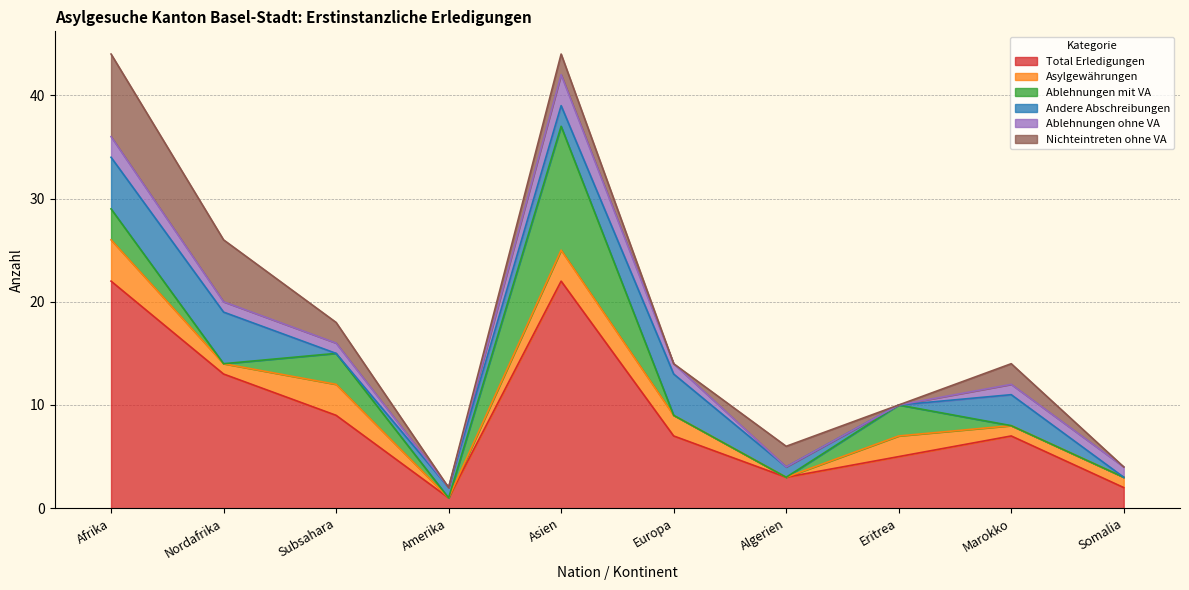

What is the label of the 7th point from the right?

Amerika